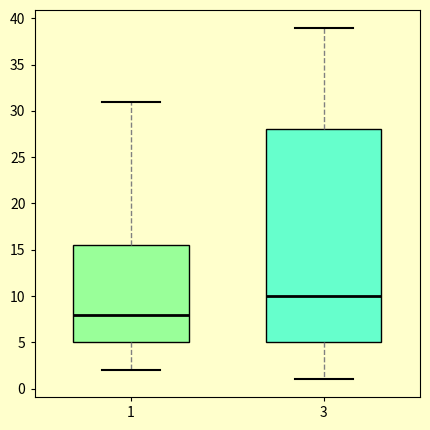

Which box is the tallest, from its lower edge to its upper edge?

3